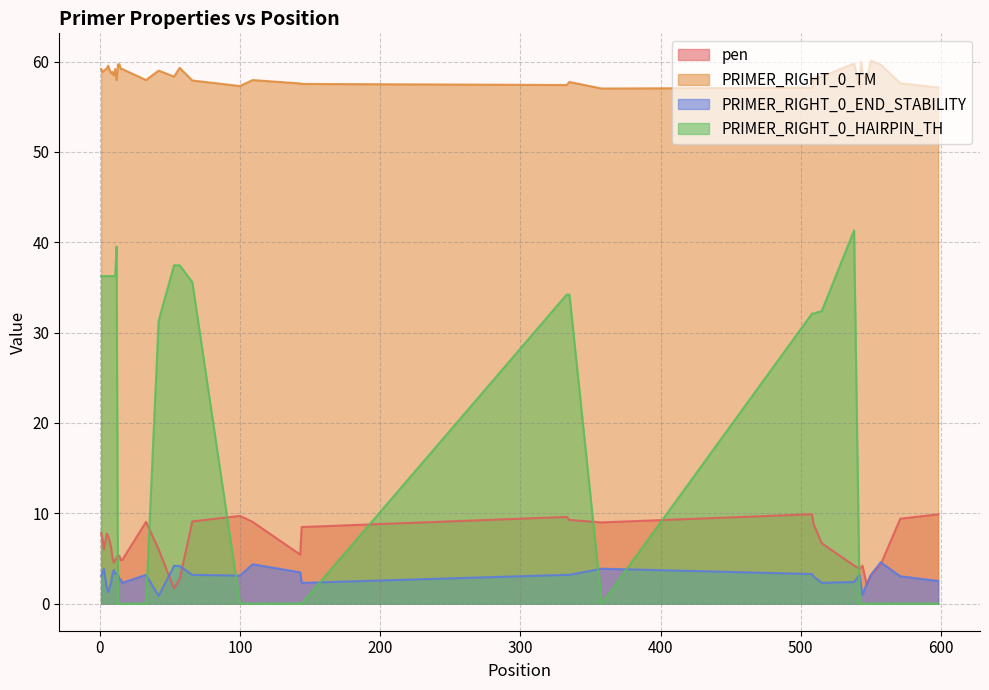

Which series has the widest spread of values?

PRIMER_RIGHT_0_HAIRPIN_TH